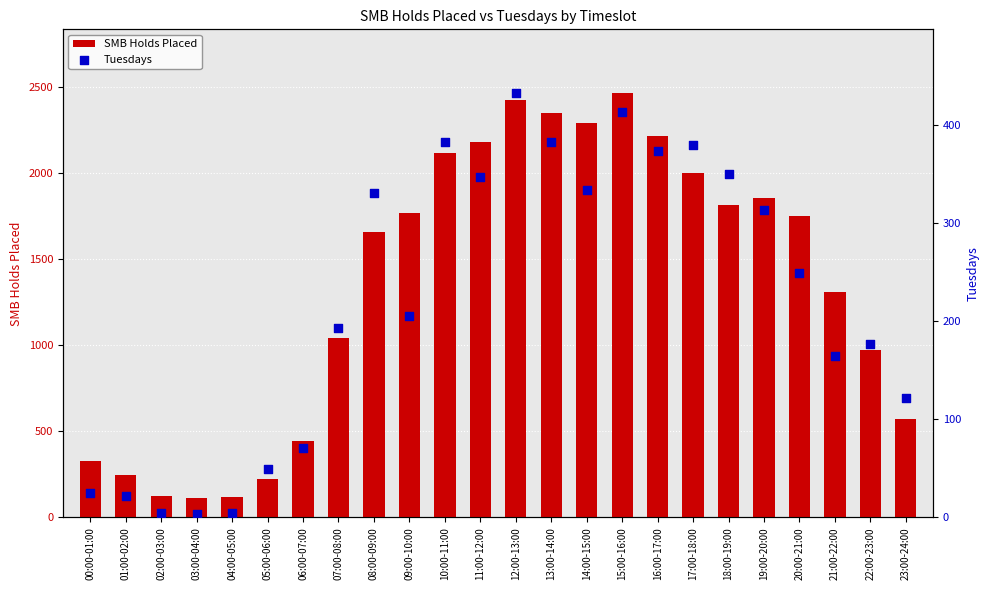

What is the total value across all series at 06:00-07:00?

517